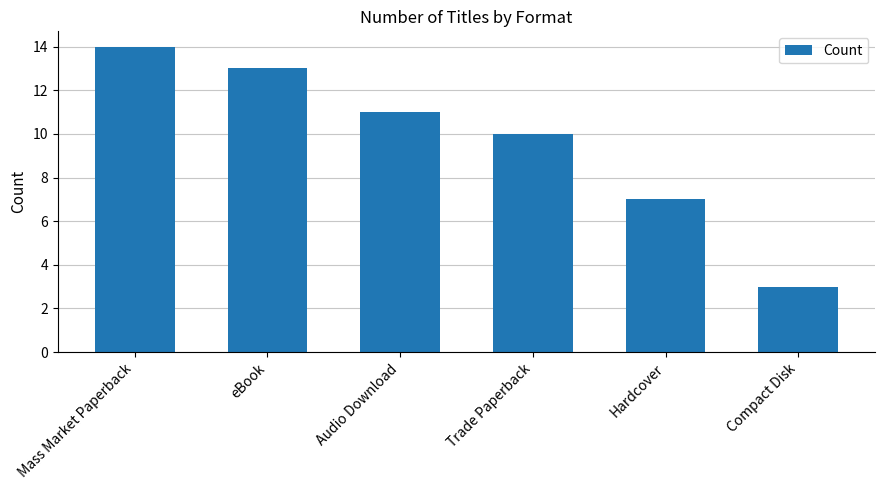

How many distinct data groups are displayed?

1